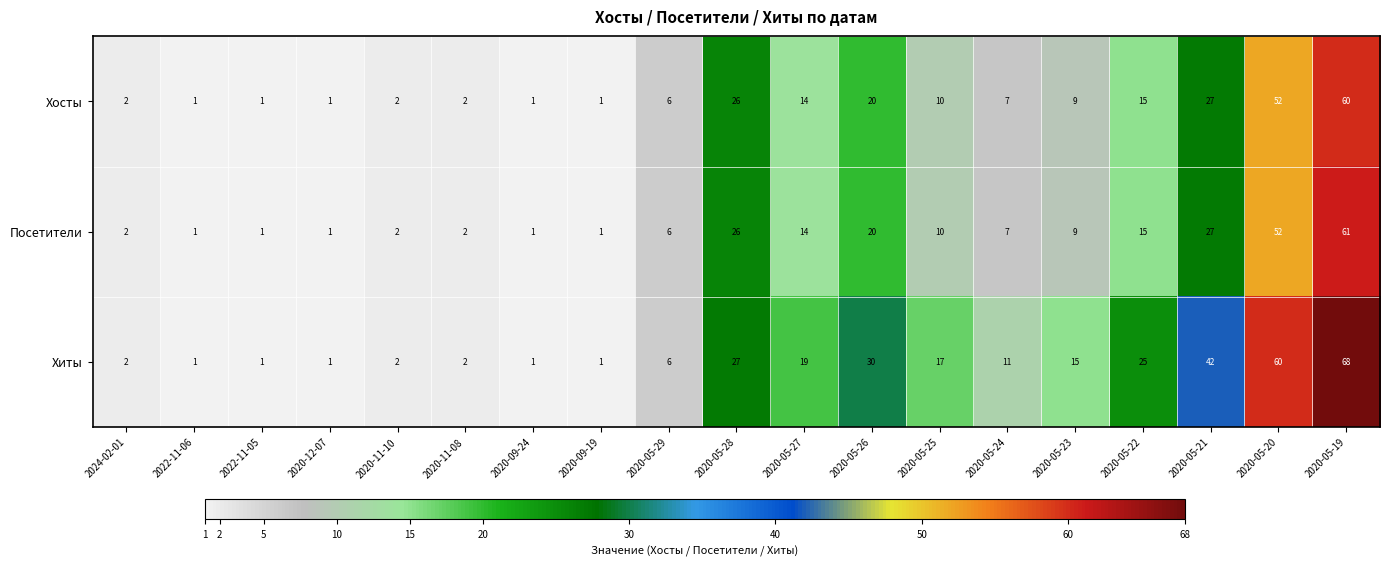

What is the sum of all Хосты values?

257